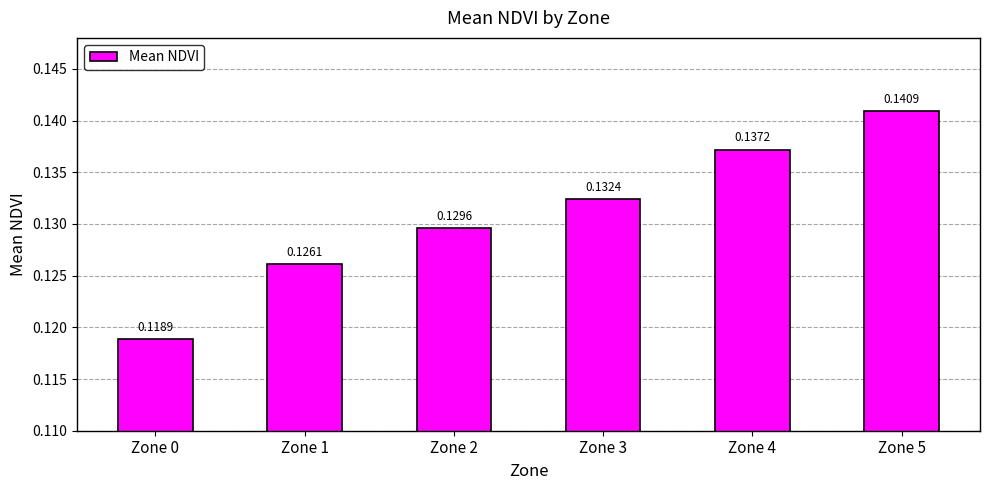

Rank the categories by value from highest to lowest.

Zone 5, Zone 4, Zone 3, Zone 2, Zone 1, Zone 0